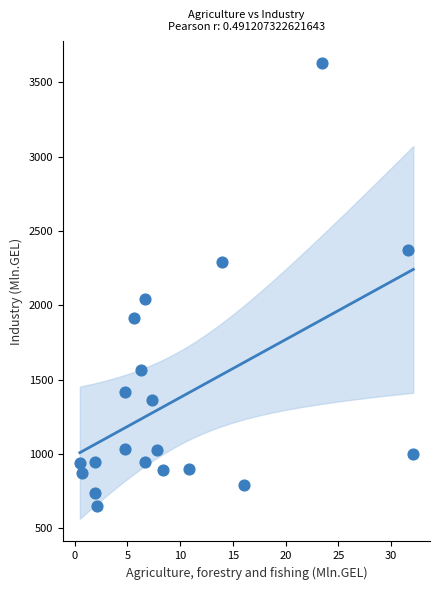

What is the range of X values (max minus min)?

31.6